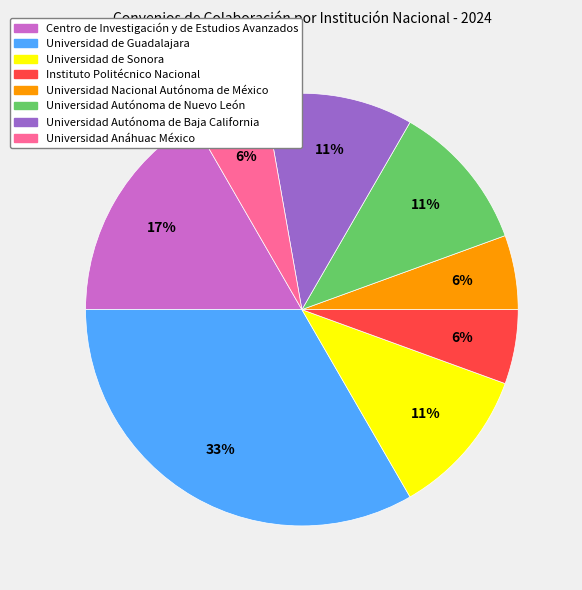

What is the largest slice in the pie chart?

Universidad de Guadalajara